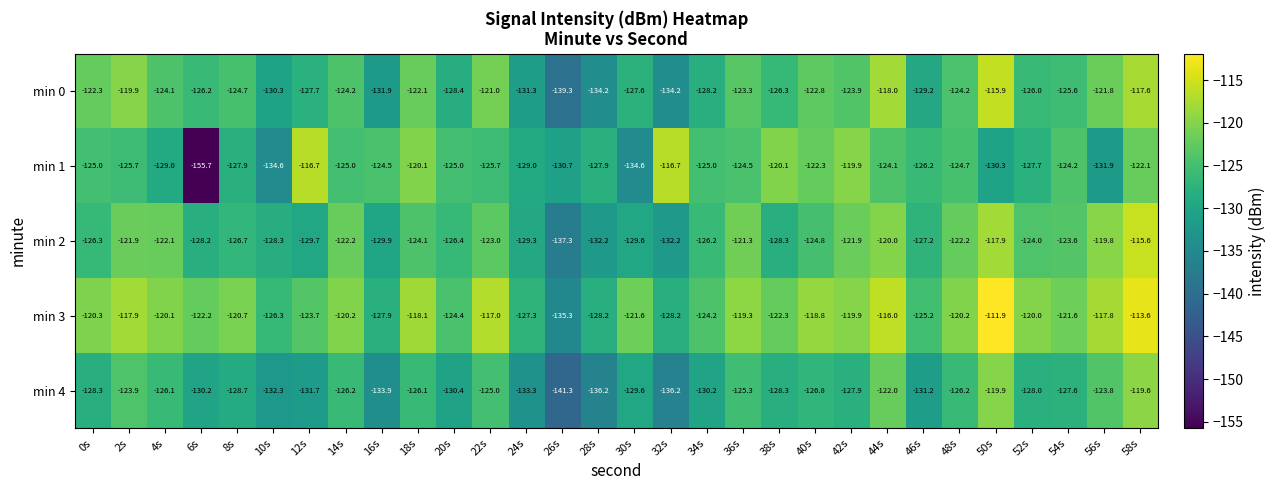

At 40s, list the series in order from largest to smallest.

min 3, min 1, min 0, min 2, min 4